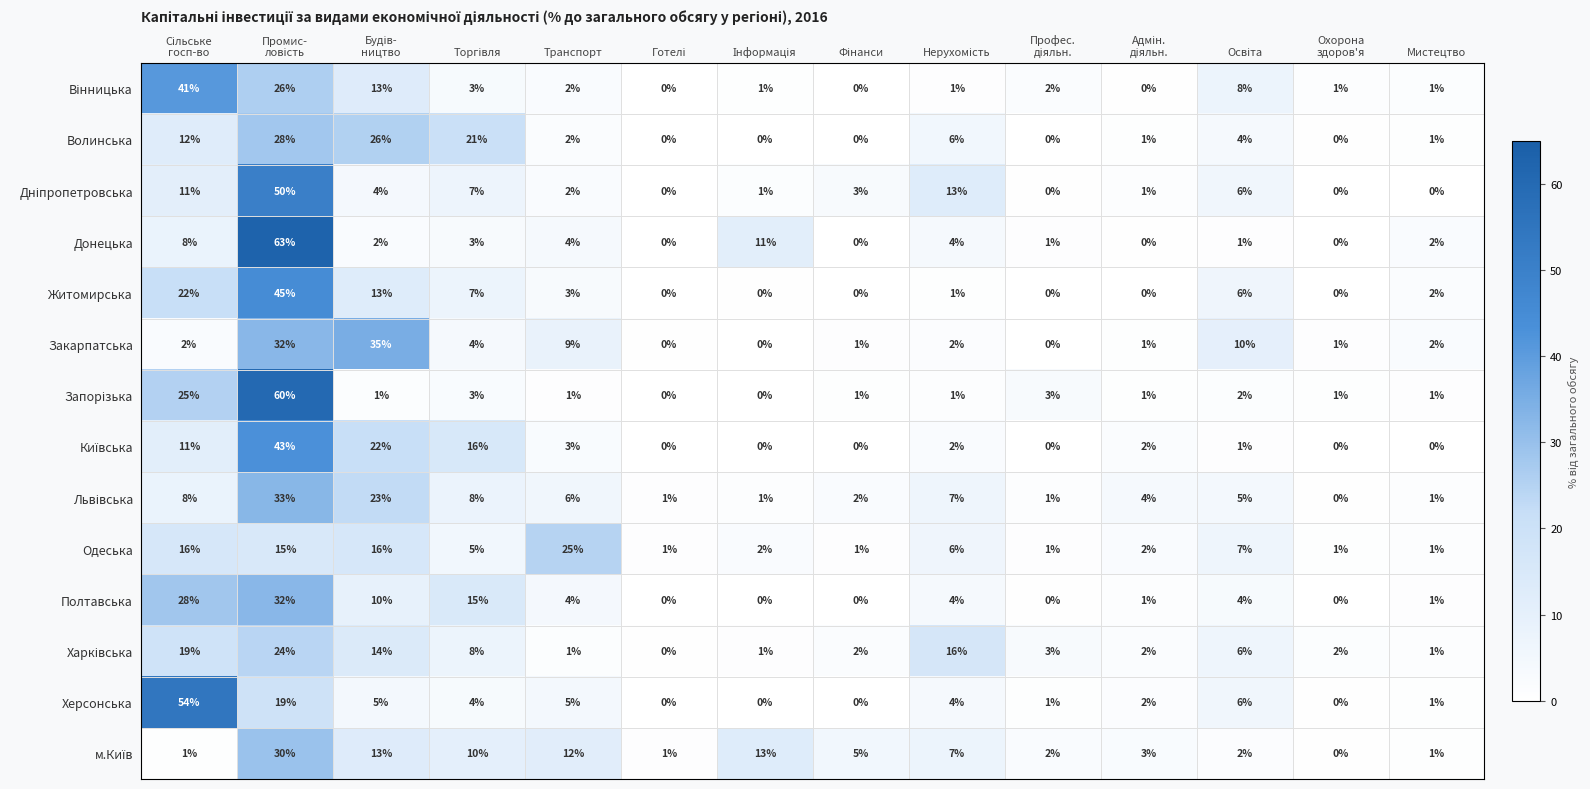

What is the difference between the second highest and minimum values in the Житомирська series?

22